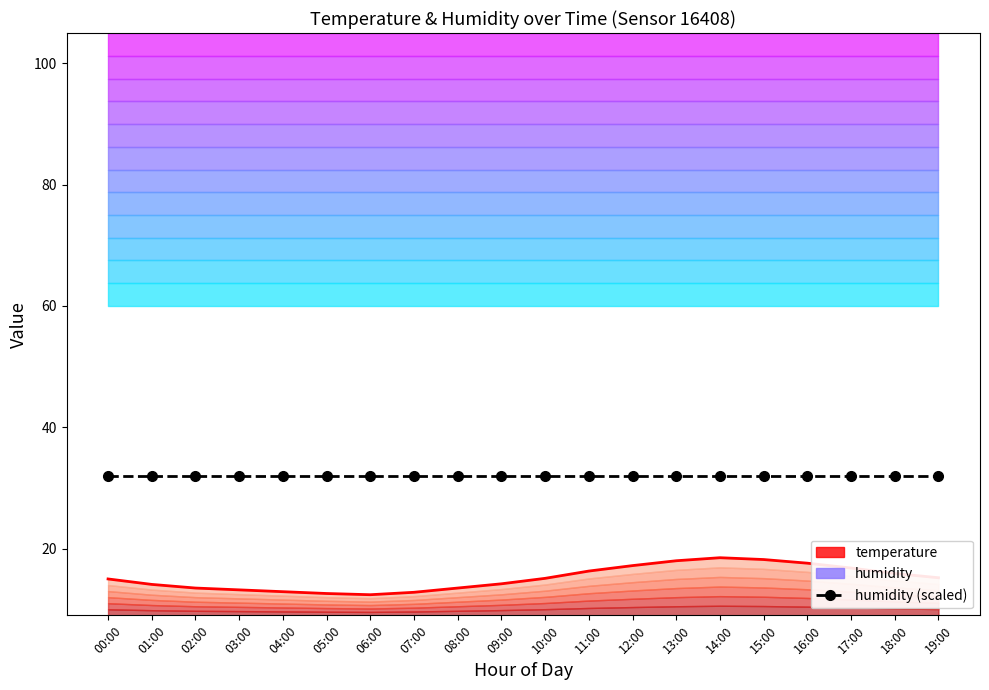

Between 05:00 and 08:00, which is larger?

08:00